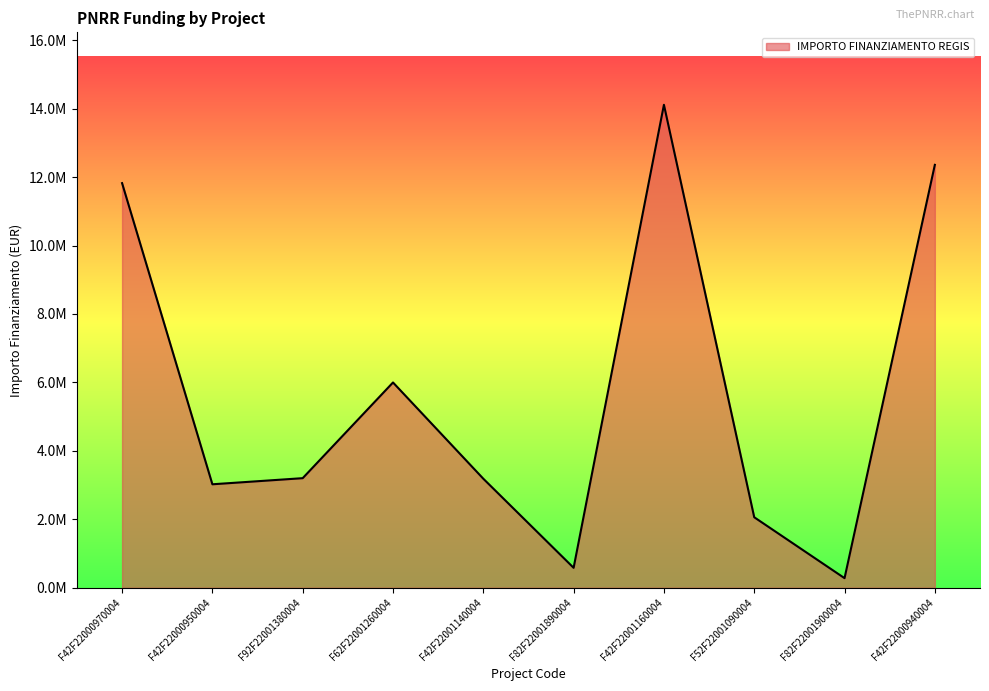

Does the chart display data point markers on the line(s)?

No